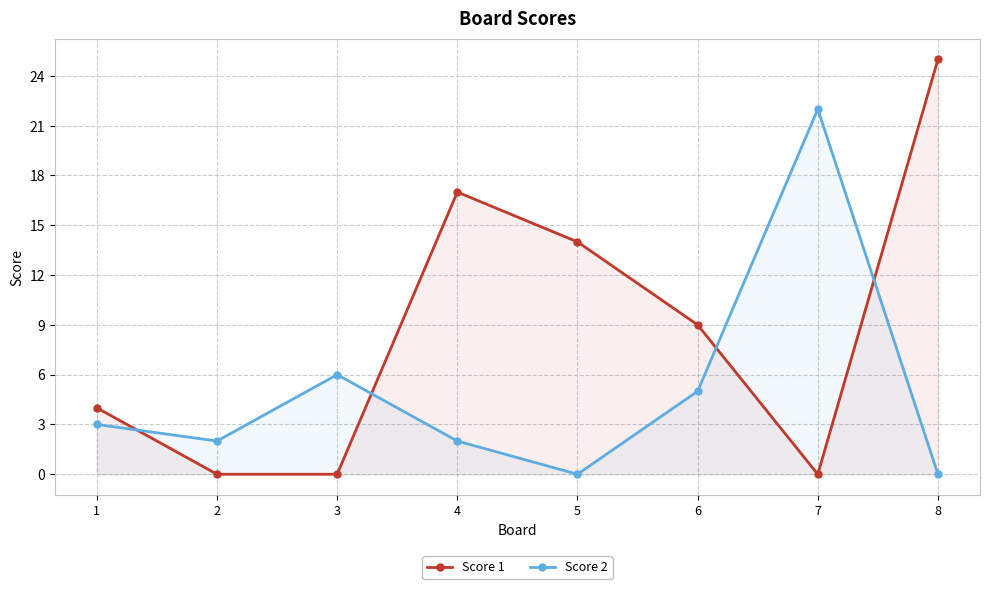

Reading left to right, extract all data points from this chart.

Score 1: 4	0	0	17	14	9	0	25
Score 2: 3	2	6	2	0	5	22	0